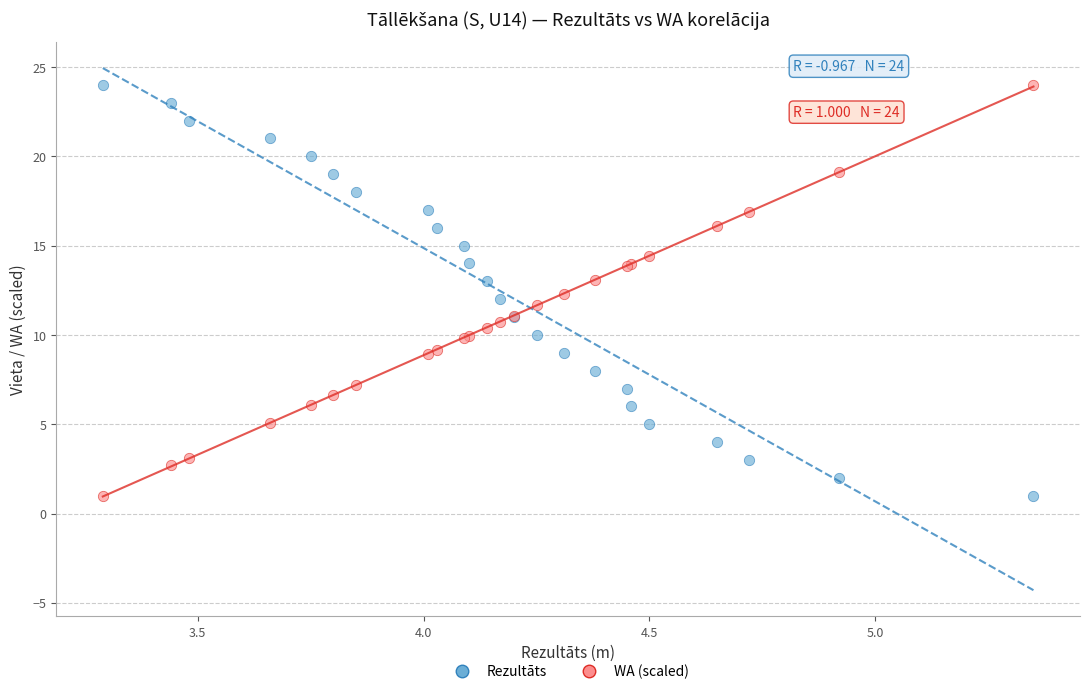

What are all the series names shown in the legend?

Rezultāts, WA (scaled)